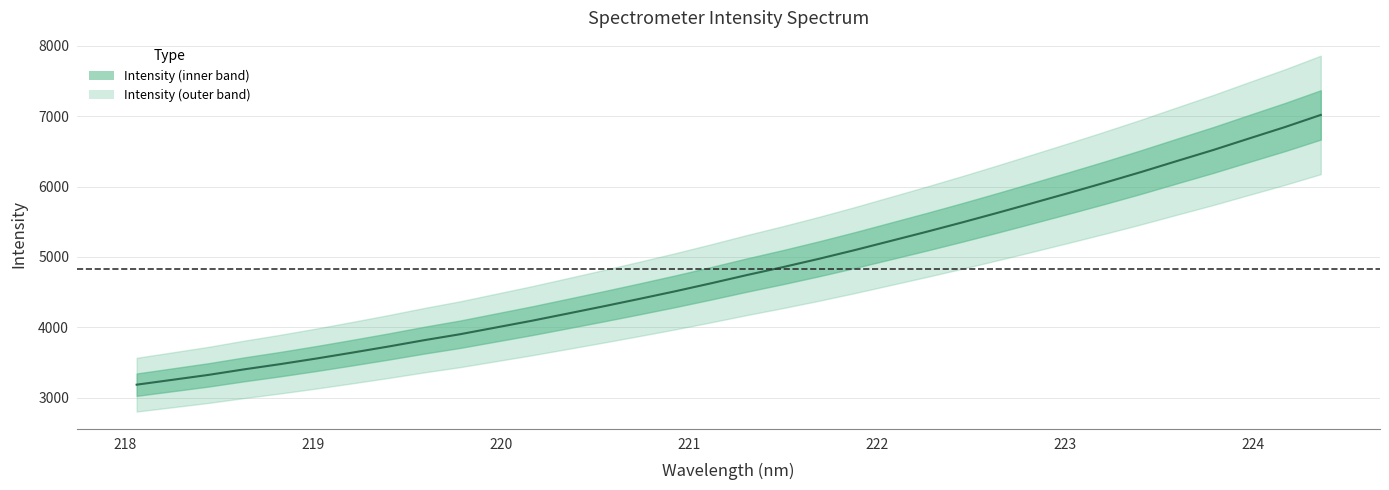

Reading left to right, list all the values displayed in this chart.

3183.8	3253.3	3323.0	3402.3	3476.2	3555.5	3639.4	3725.6	3816.2	3900.9	3996.7	4092.6	4194.9	4298.1	4403.9	4512.3	4626.0	4743.4	4855.6	4973.3	5097.6	5227.5	5357.7	5491.8	5630.2	5771.7	5914.5	6060.1	6210.1	6366.5	6521.3	6685.1	6847.3	7019.9